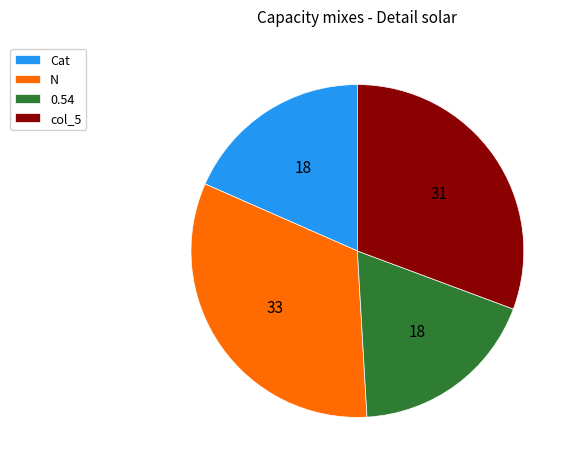

Which slice is the largest?

N